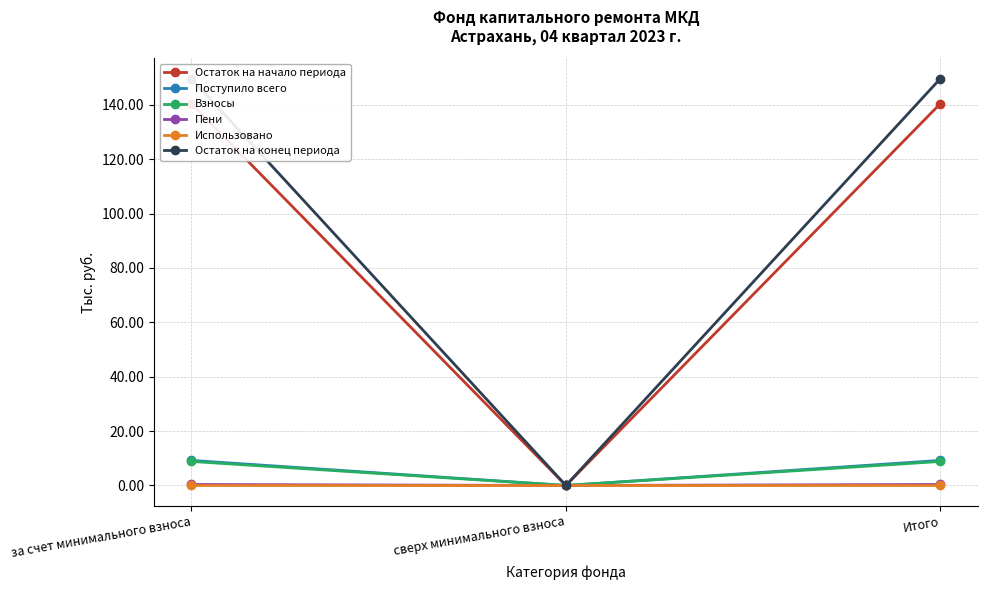

The Остаток на конец периода series shows 149.6 at за счет минимального взноса. True or false?

True